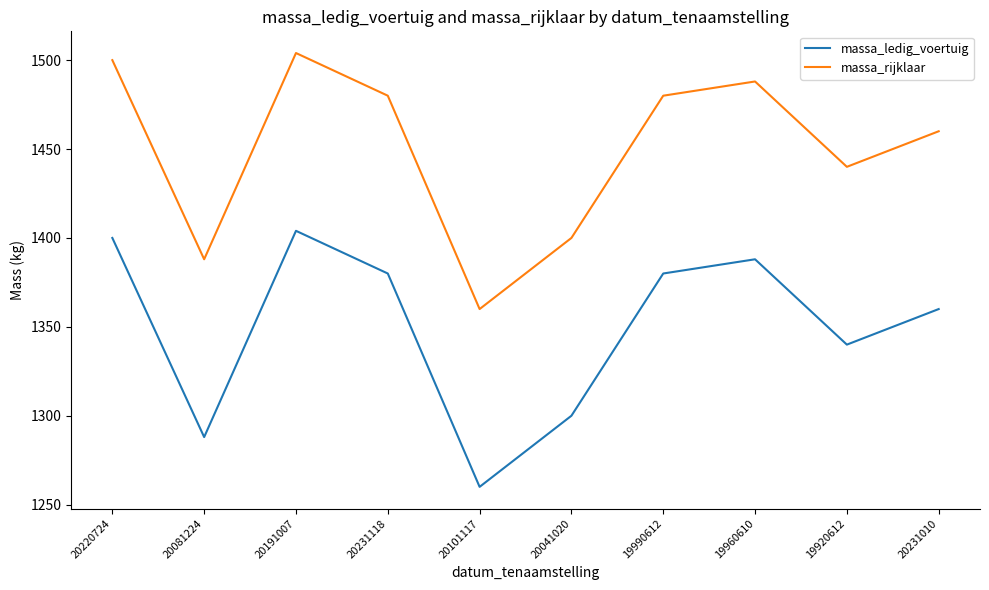

What is the difference between the highest and lowest values at 19960610?

100